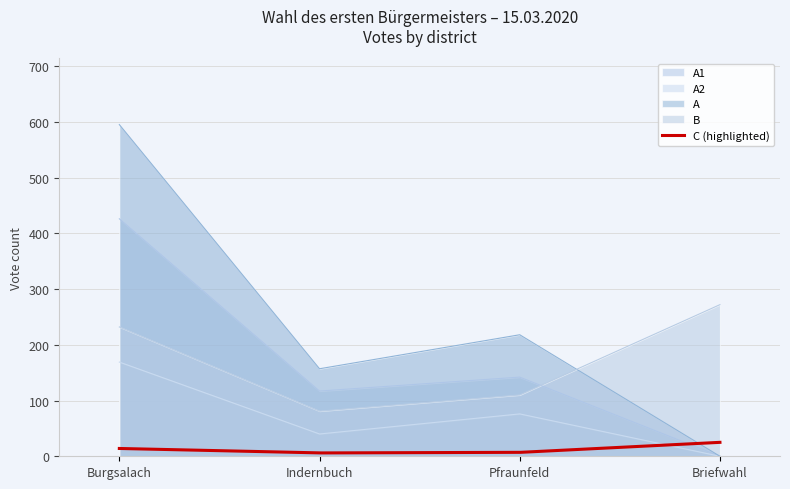

The B series shows 110 at Pfraunfeld. True or false?

True